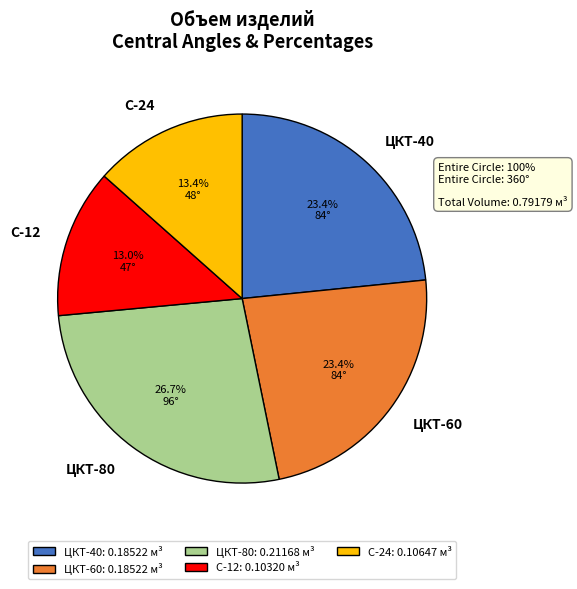

To the nearest percent, what is the combined percentage of С-24 and ЦКТ-40?

37%